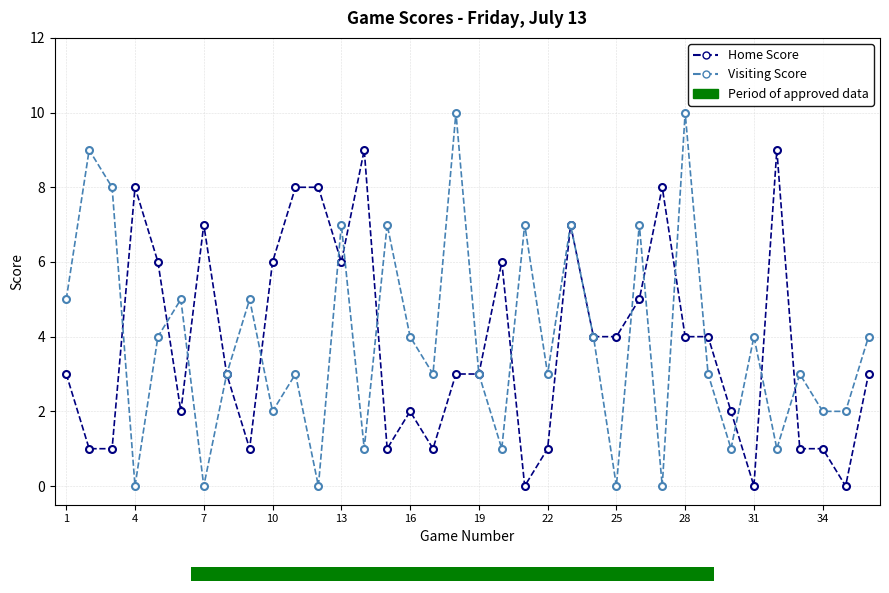

Between 10 and 25, which series saw the biggest shift?

Home Score